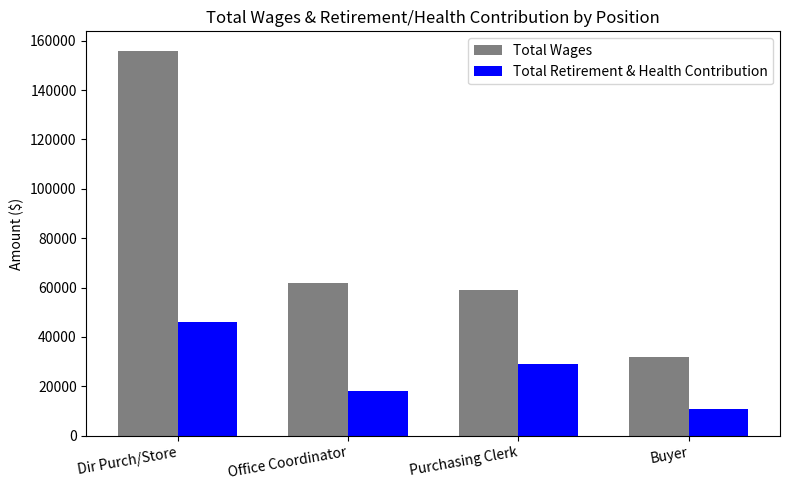

Which series has the largest total across all categories?

Total Wages